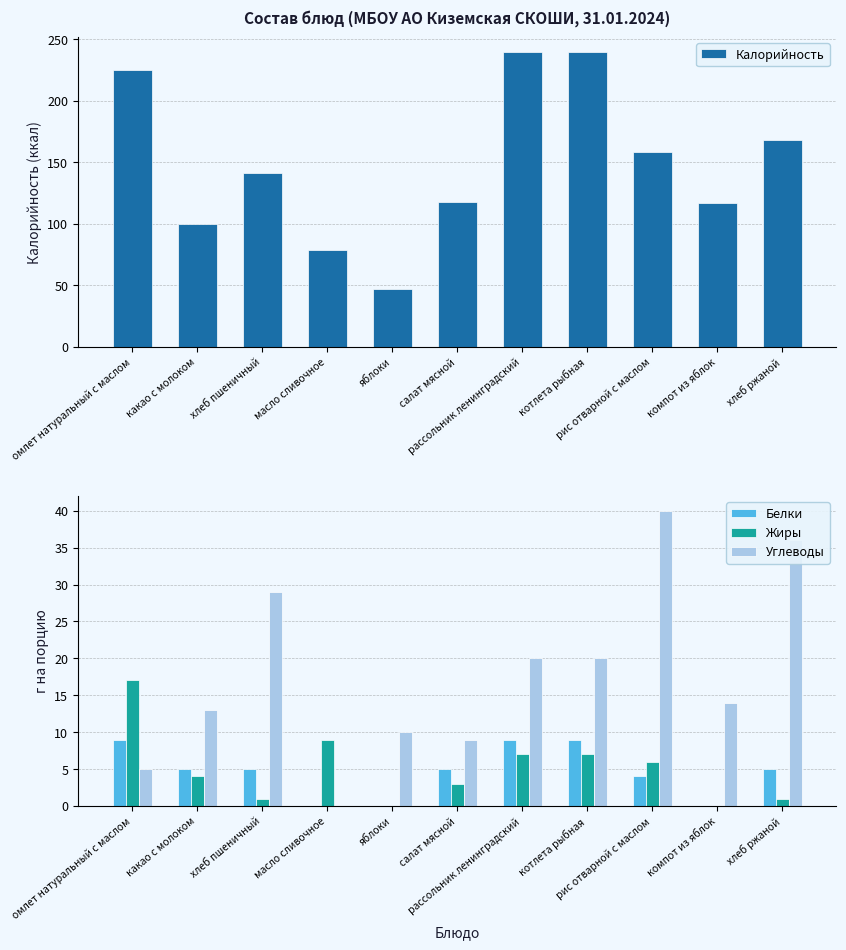

List the series in order of their peak value, highest first.

Калорийность, Углеводы, Жиры, Белки